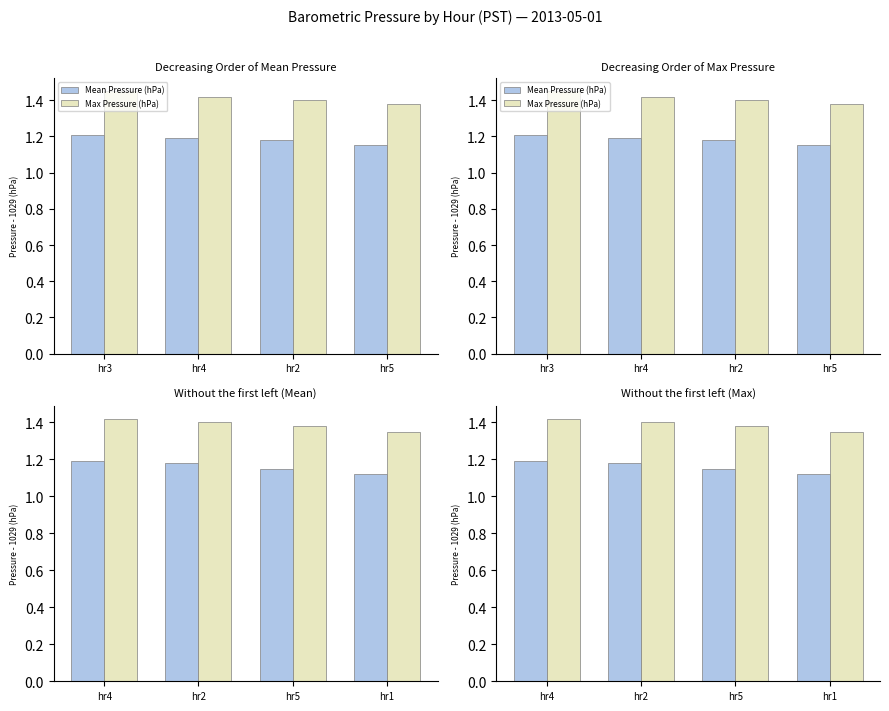

At hr5, list the series in order from largest to smallest.

Max Pressure (hPa), Mean Pressure (hPa)